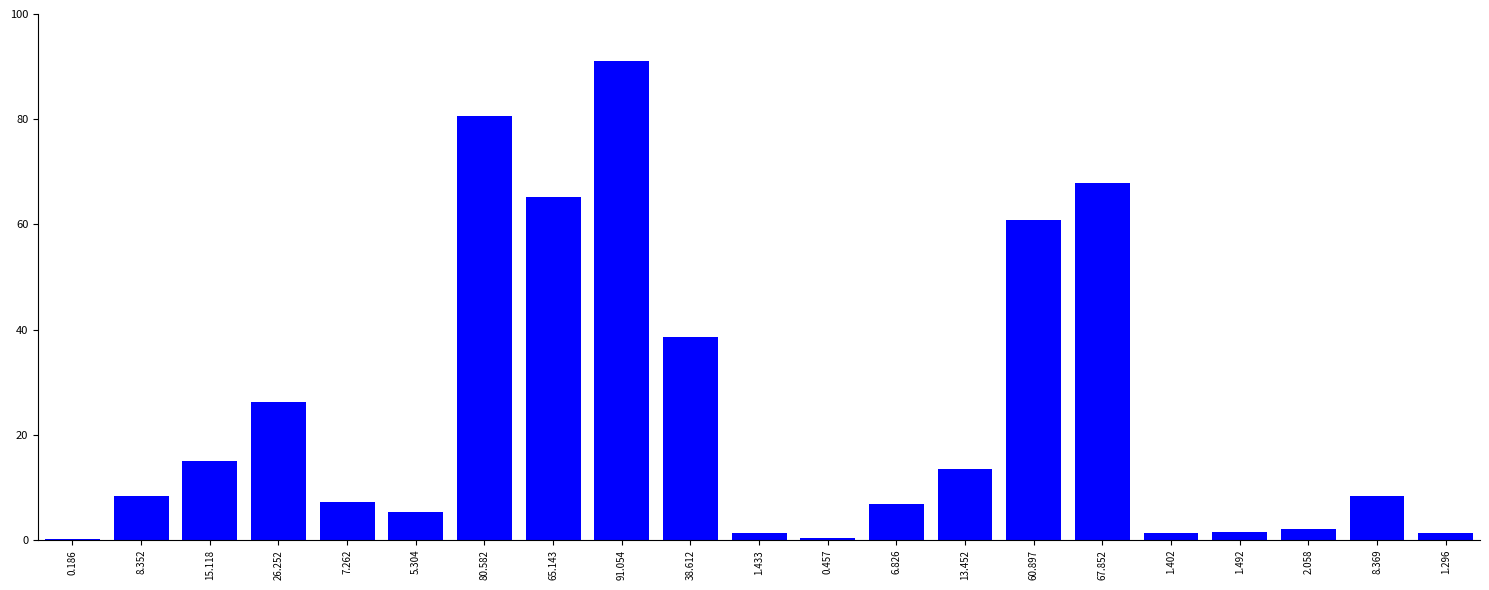

What is the greatest value displayed?

91.1